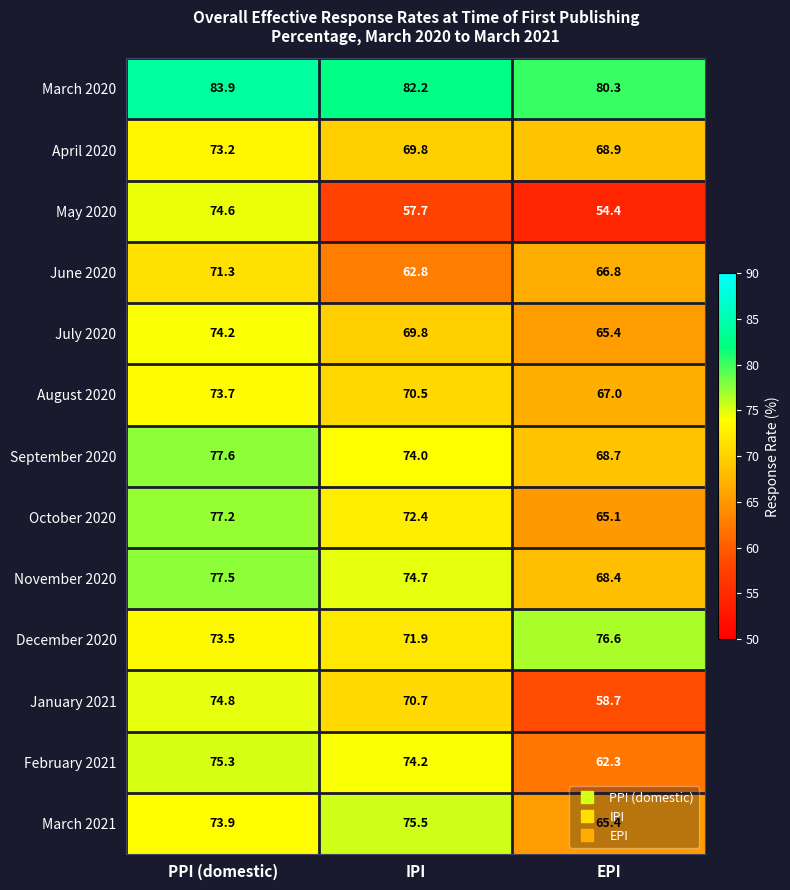

List the labels in order of August 2020 value, largest first.

PPI (domestic), IPI, EPI